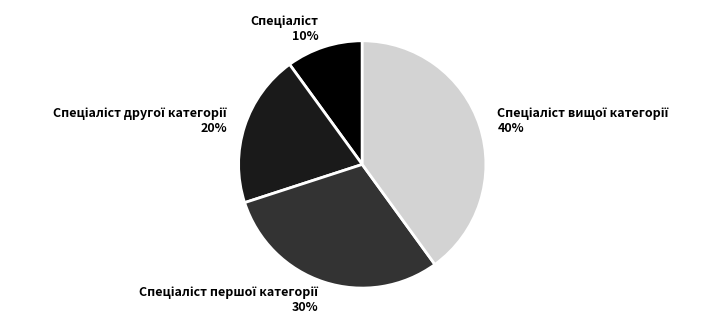

Is there a majority slice in this chart?

No